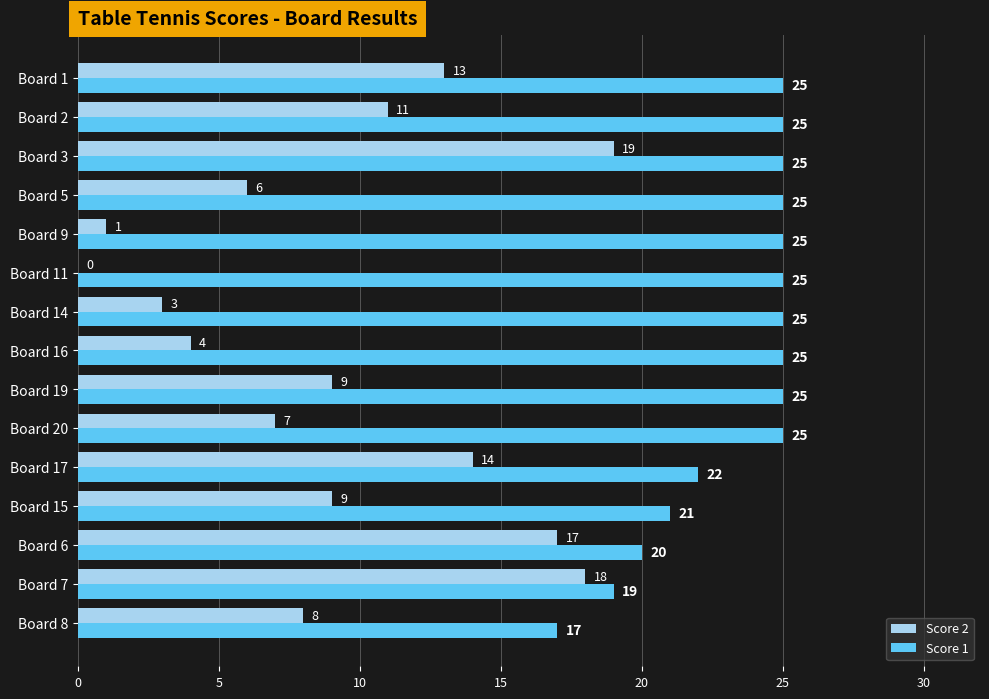

The Score 2 series shows 11 at Board 8. True or false?

False